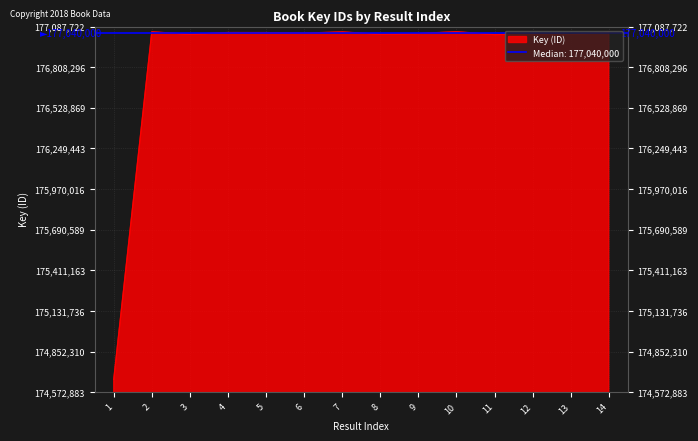

The chart shows a value of 291611706 at 3. True or false?

False